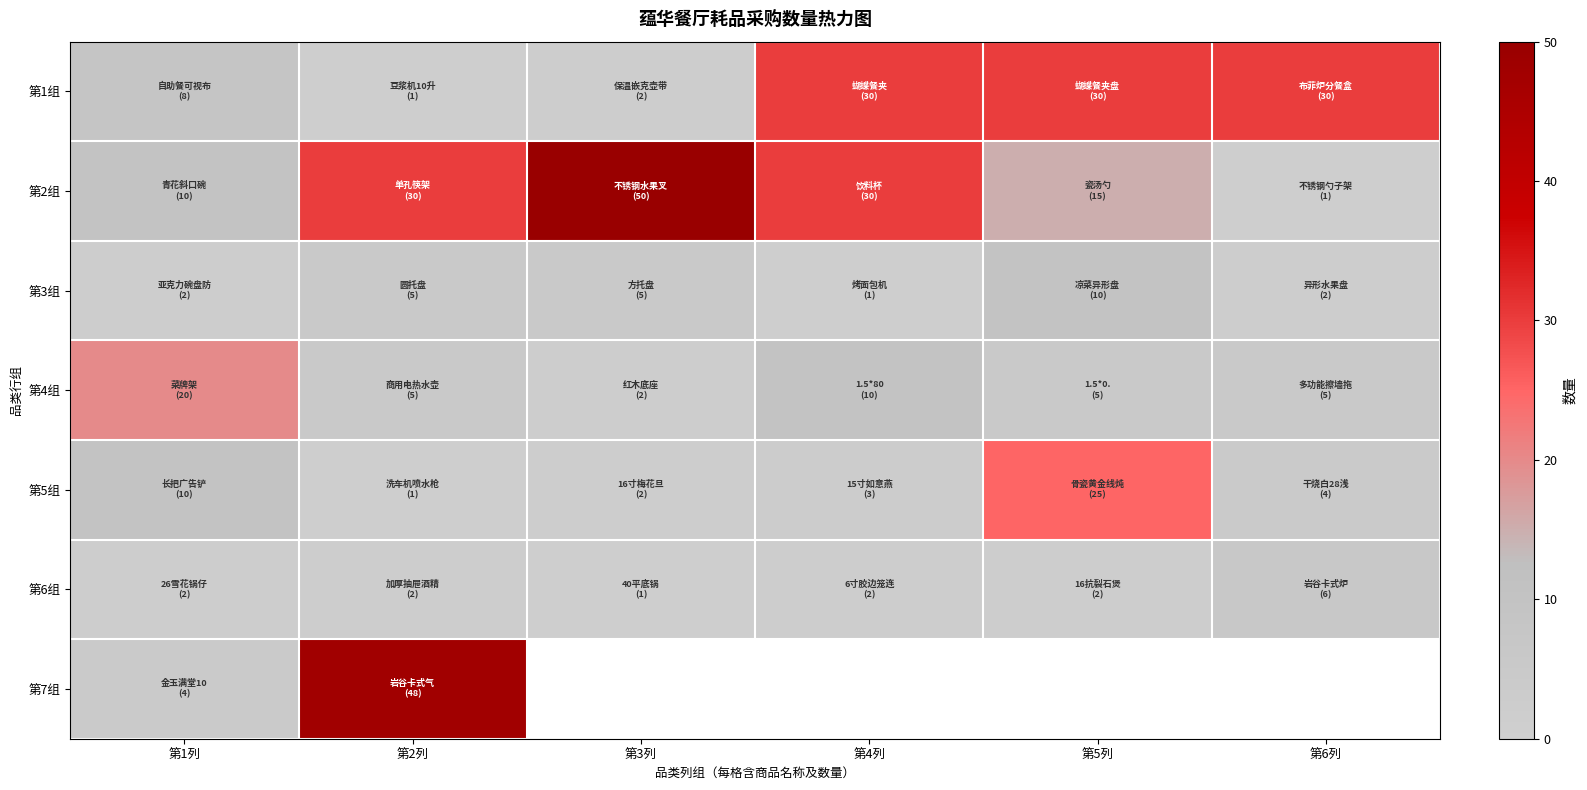

Rank the categories by 第4组 value from lowest to highest.

第3列, 第2列, 第5列, 第6列, 第4列, 第1列